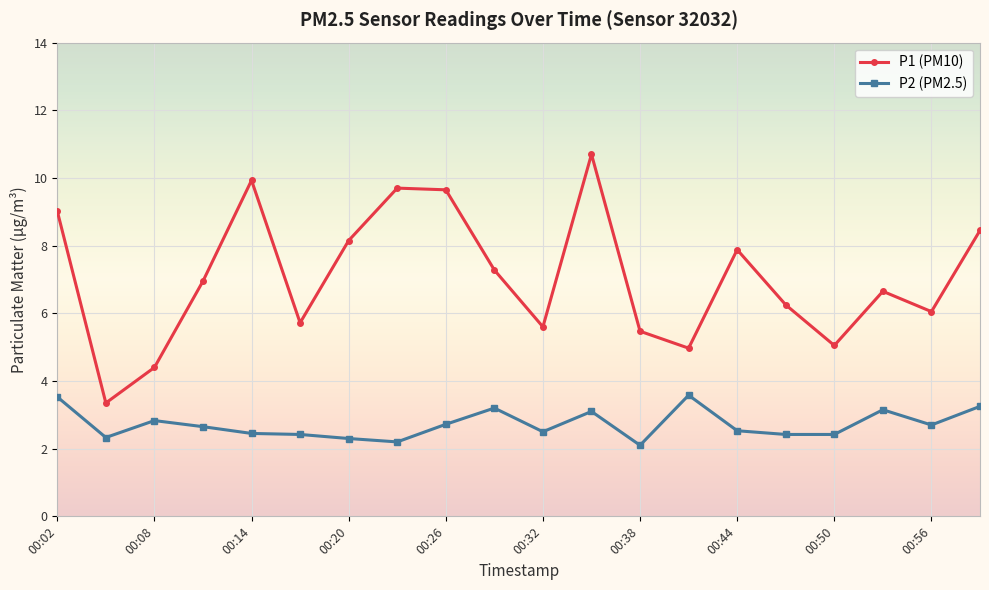

Count the number of categories in the chart.

20